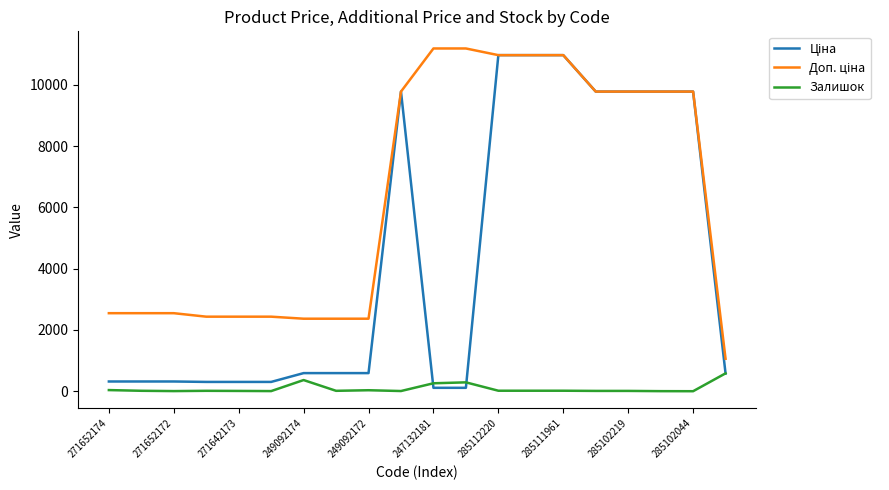

What is the greatest value displayed?

11182.0